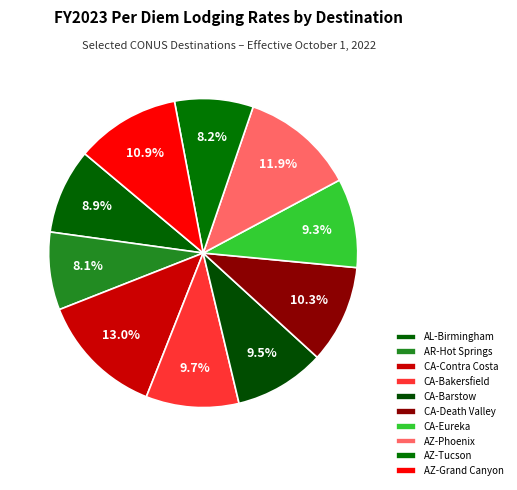

What percentage is the AZ-Phoenix slice, to the nearest percent?

12%